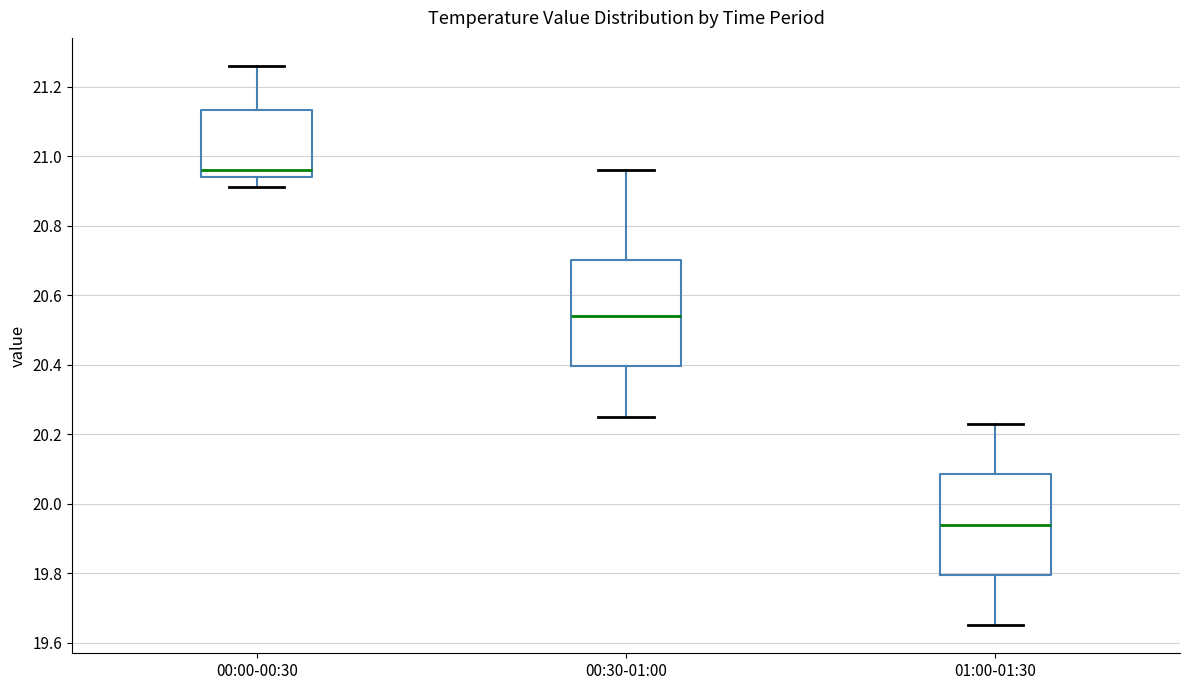

Which box has the lowest median line?

01:00-01:30